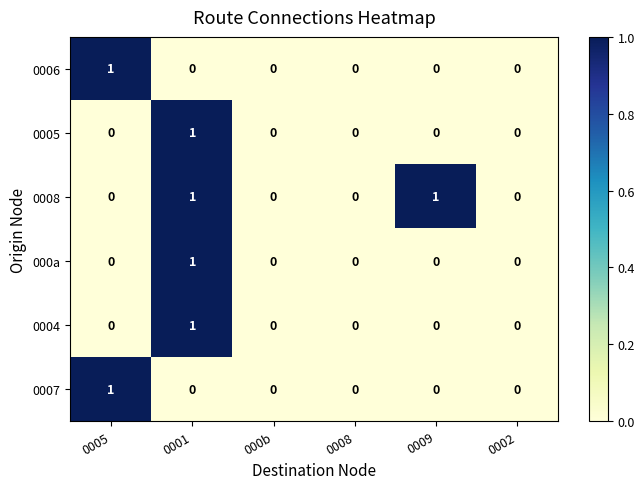

True or false: 0008 has a value of 2 at 0009.

False